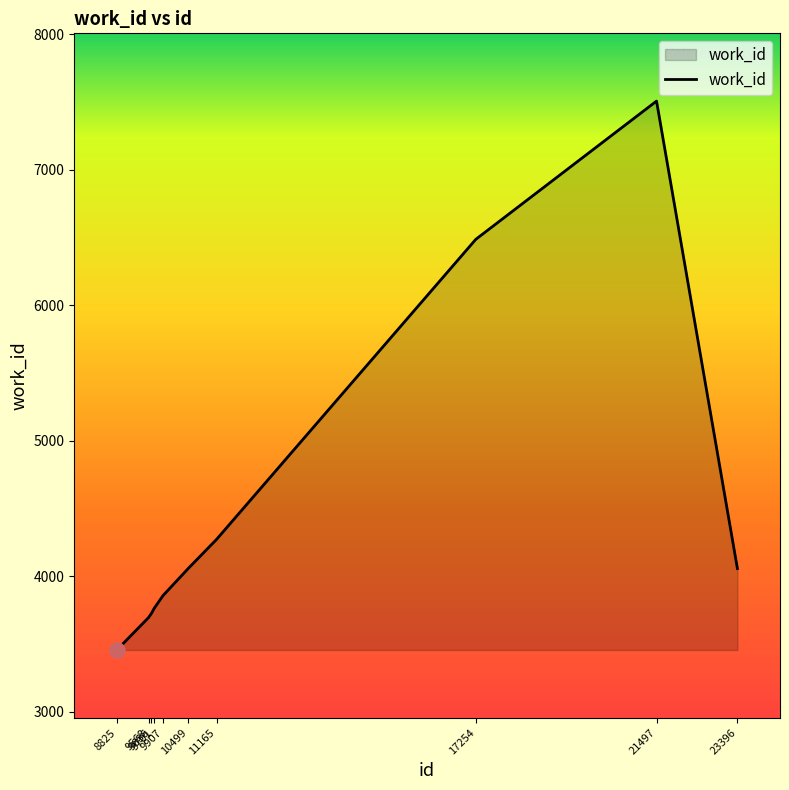

Which has a higher value, 9701 or 9907?

9907